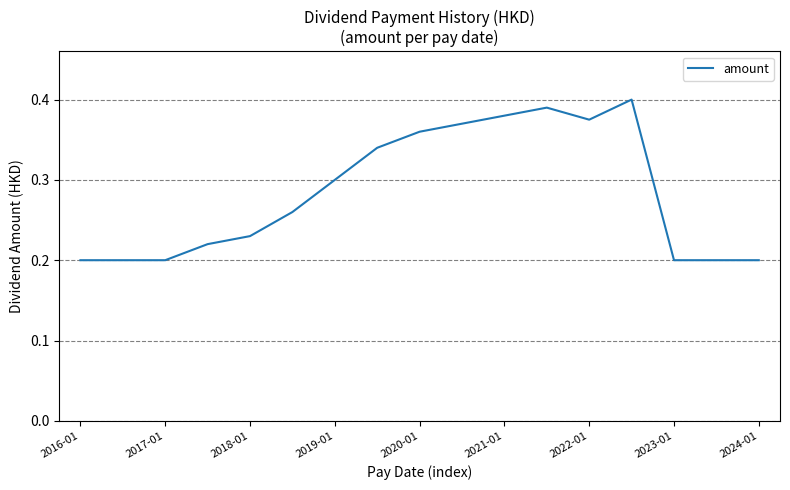

True or false: the data has more than 1 interior local peaks.

True